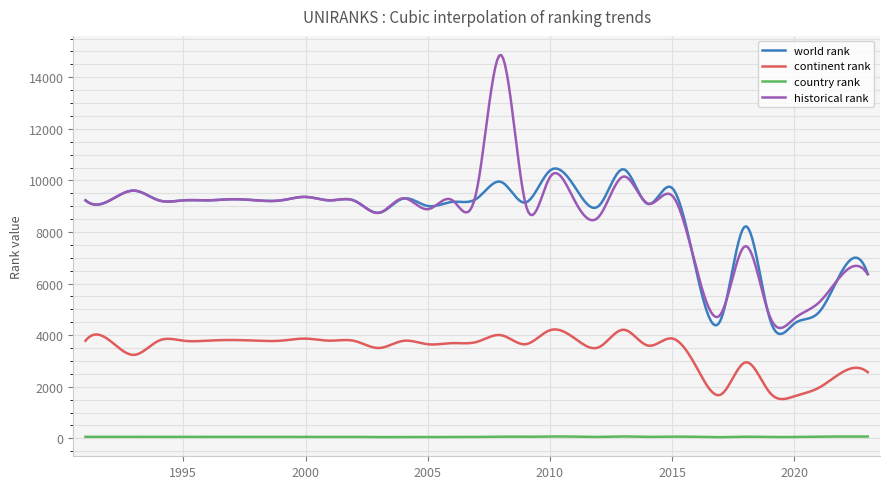

What is the minimum value shown in the chart?

44.7